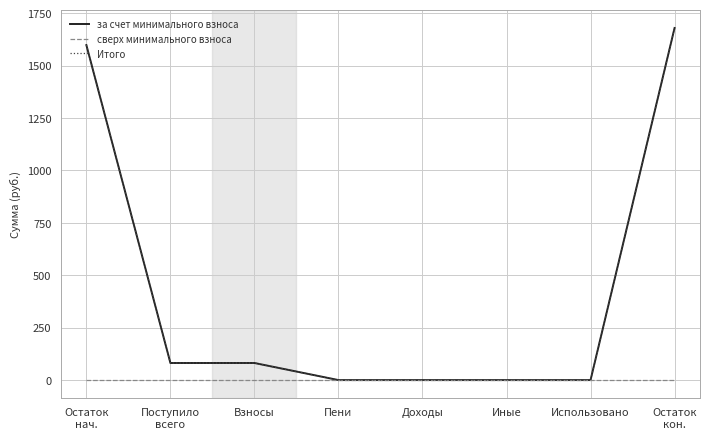

Does the chart have visible grid lines?

Yes